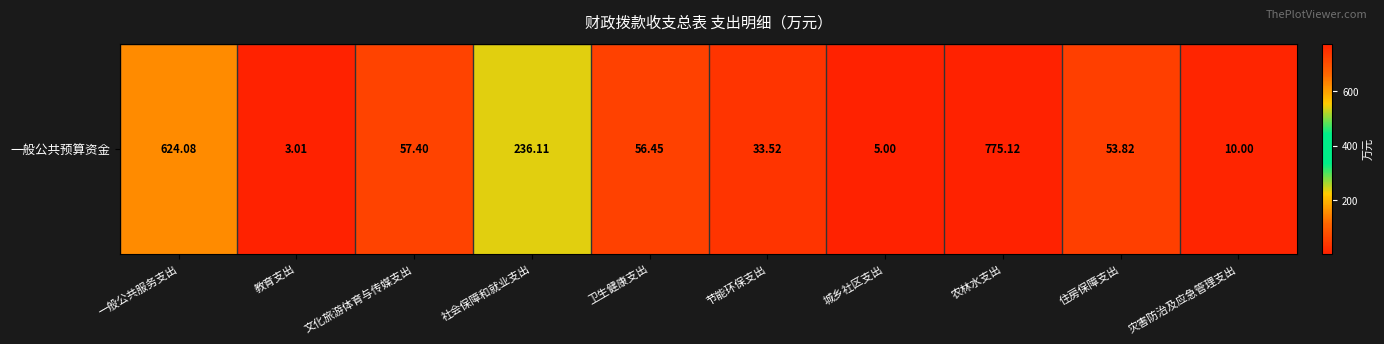

What is the difference between the values at 城乡社区支出 and 社会保障和就业支出?

231.1